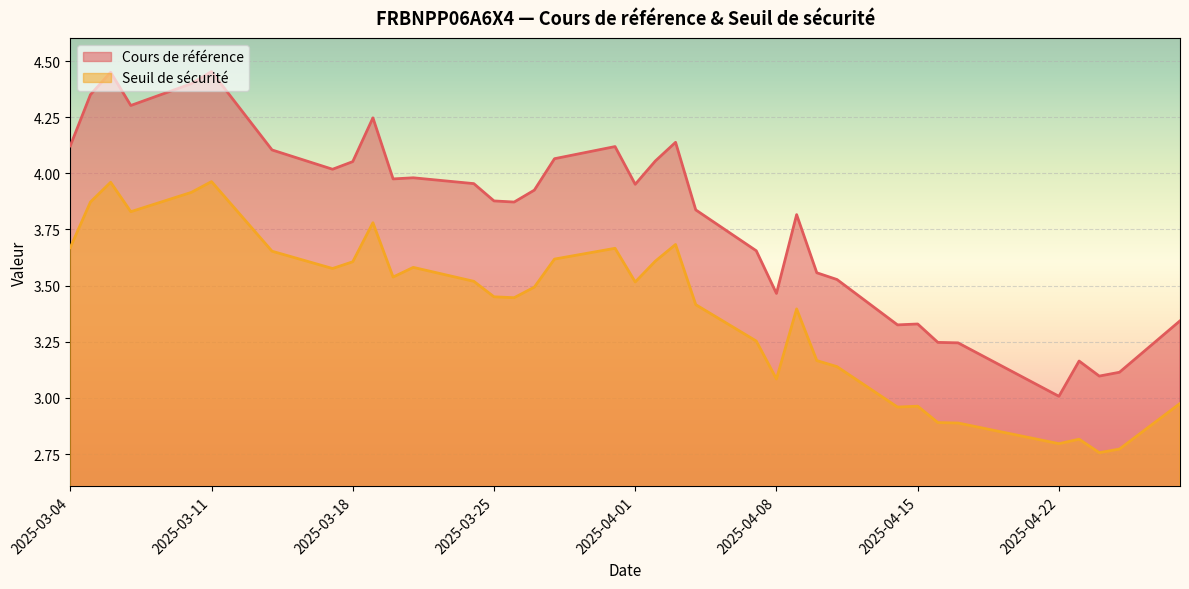

Which series has the largest total across all categories?

Cours de référence